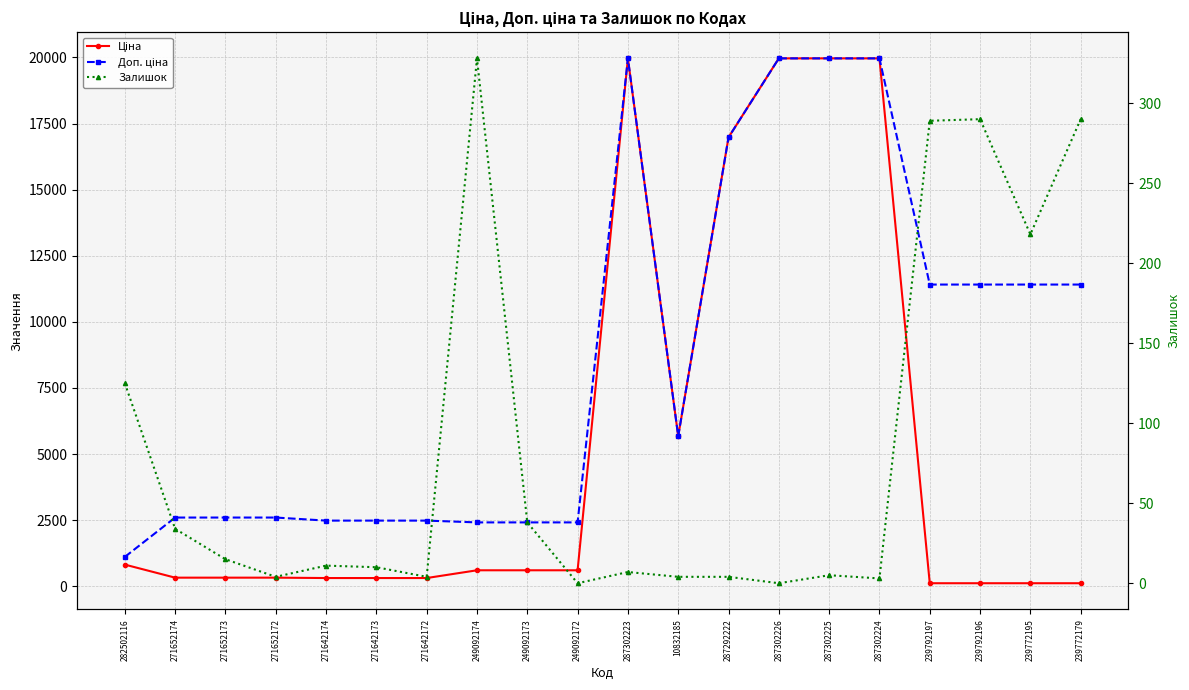

How many series are shown in this chart?

3